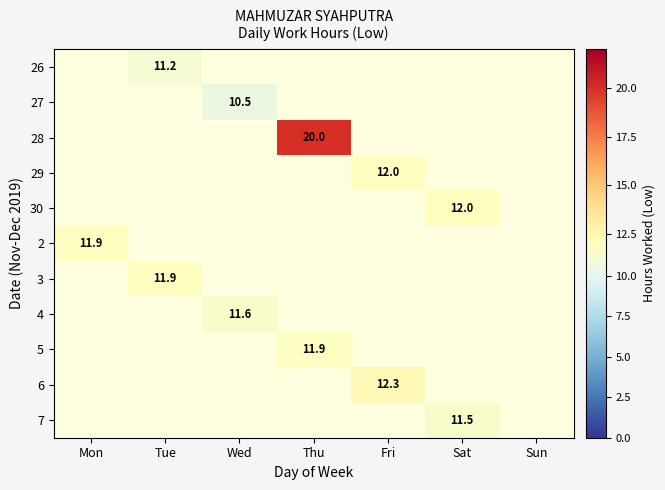

How many distinct data groups are displayed?

11